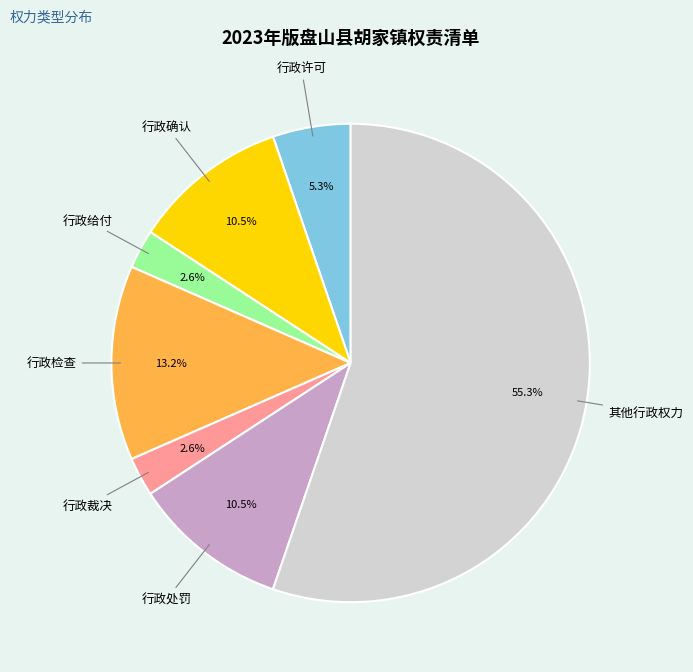

Is there any slice that represents more than half of the pie?

Yes